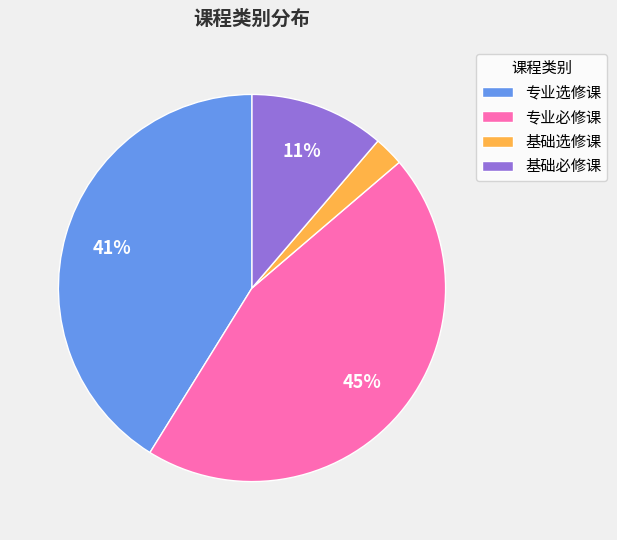

How many slices are in this pie chart?

4